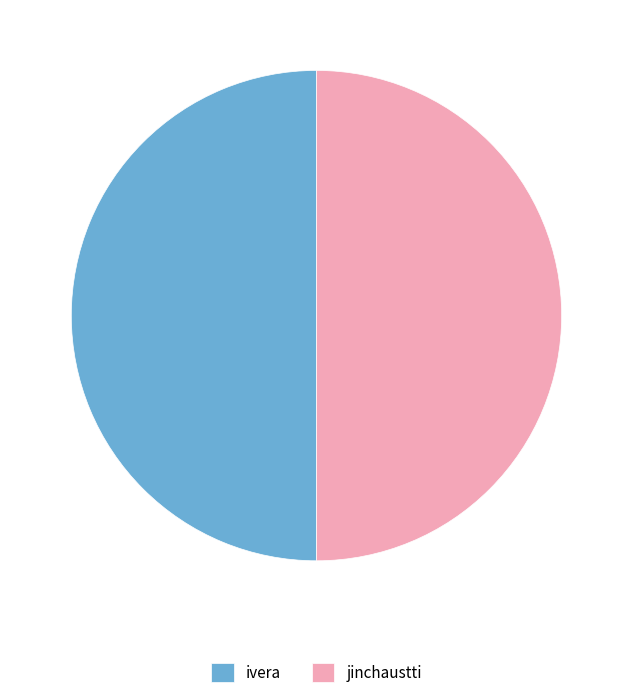

Is it true that jinchaustti is 50% of the pie?

True